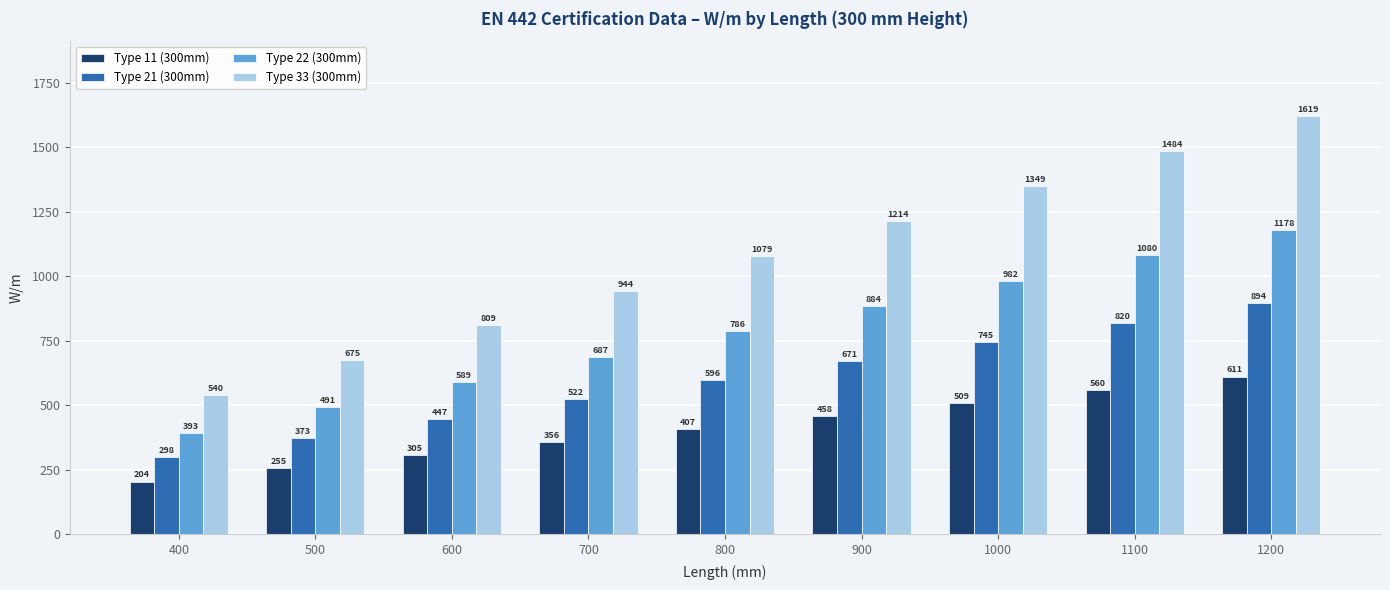

What is the value of the Type 11 (300mm) bar at the 6th from the left?

458